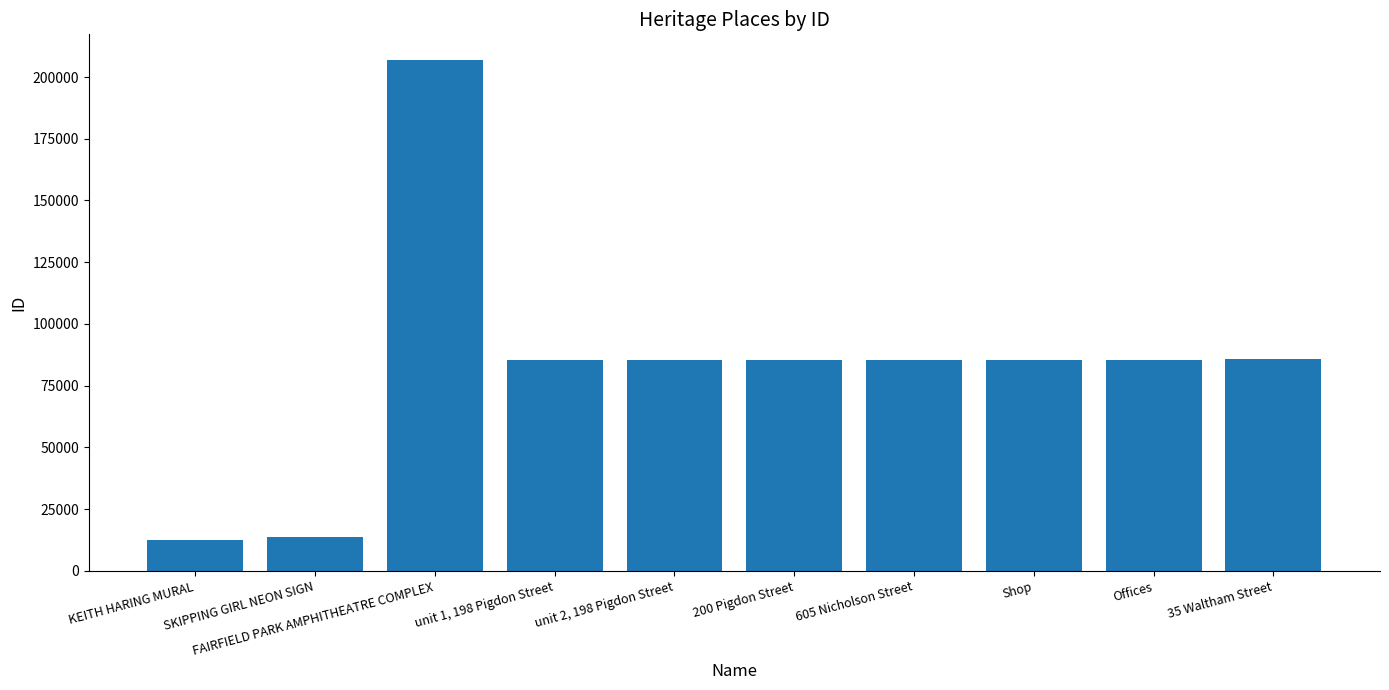

What is the change in value from unit 1, 198 Pigdon Street to 200 Pigdon Street?

+2